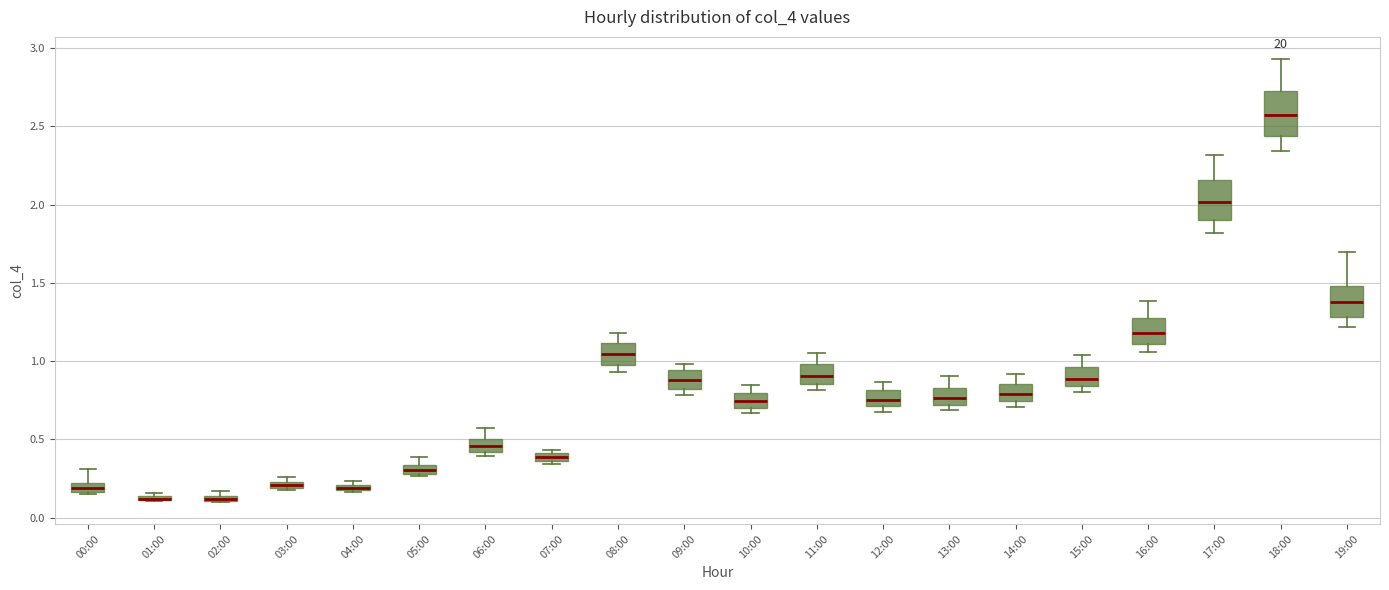

Where is the upper edge of the box for 06:00 on the y-axis? The values are not printed on the chart, so give them approximately, as read against the axis.

0.50